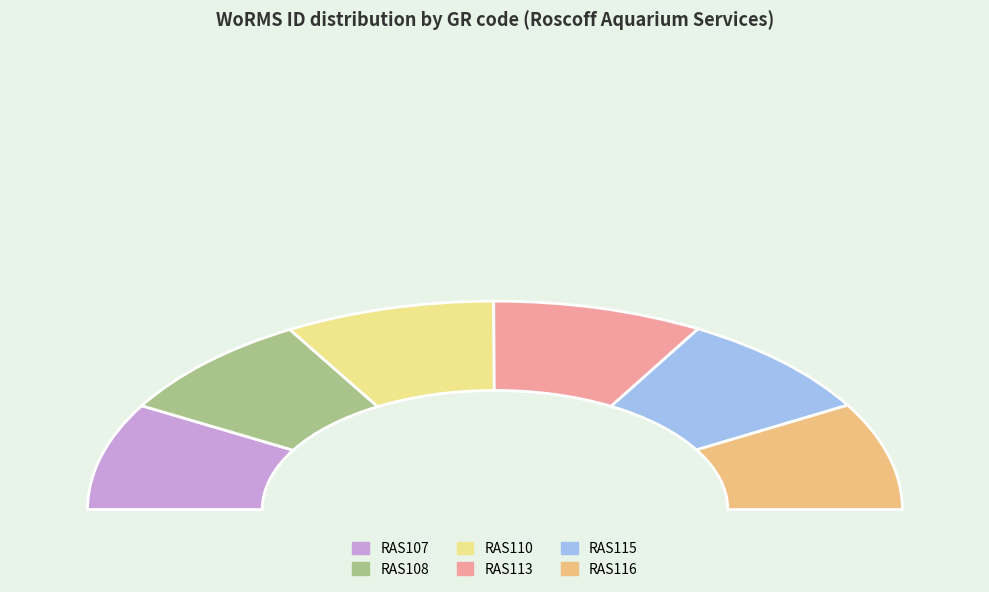

How many segments does this pie chart have?

6